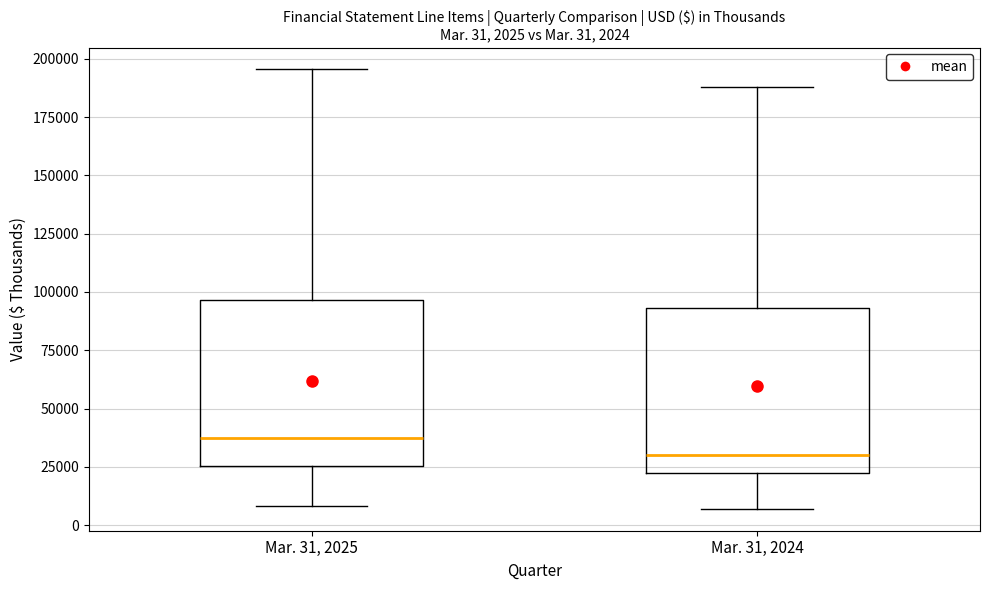

Which box has the lowest median line?

Mar. 31, 2024